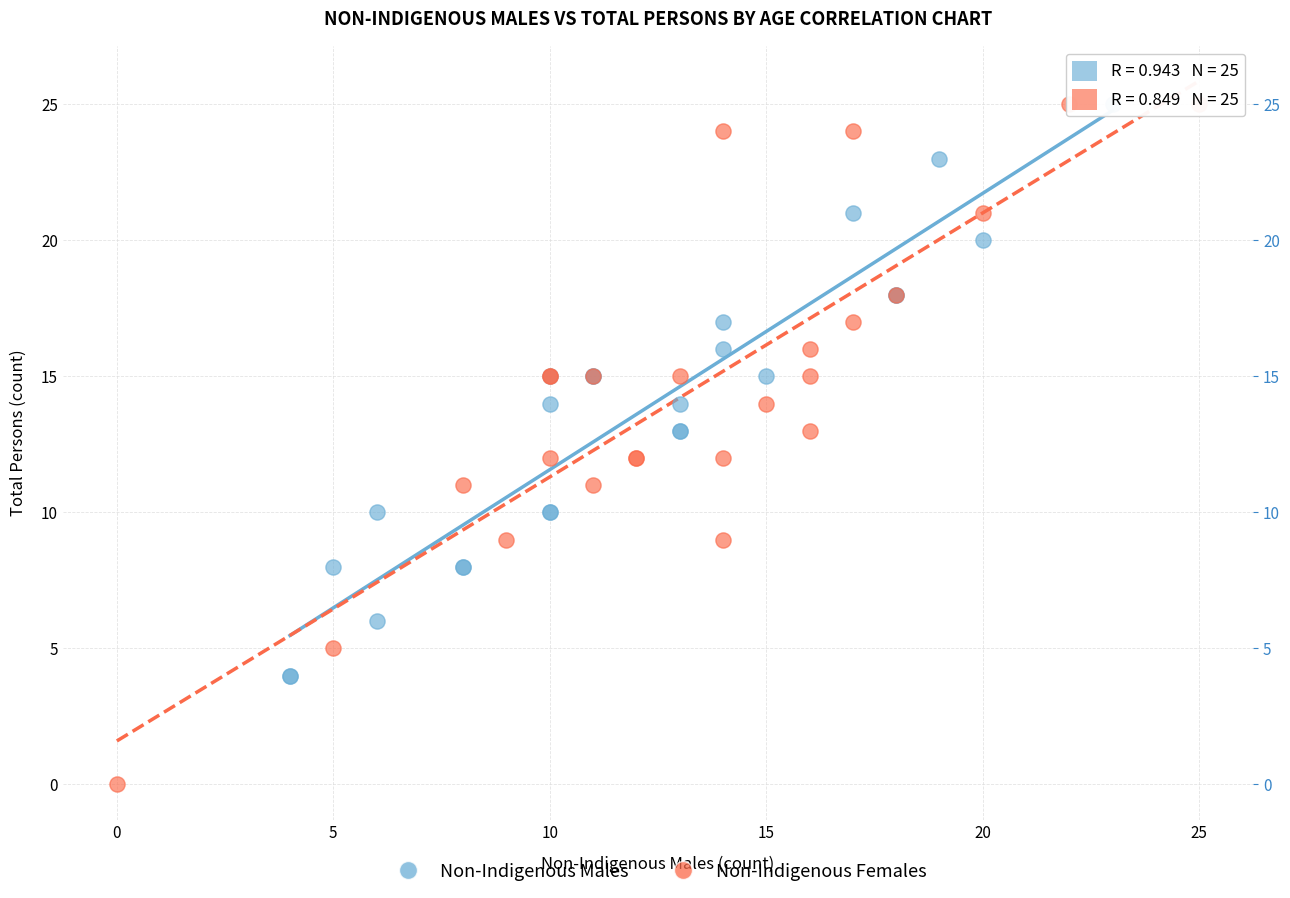

Which series has the widest spread of Y values?

Non-Indigenous Females